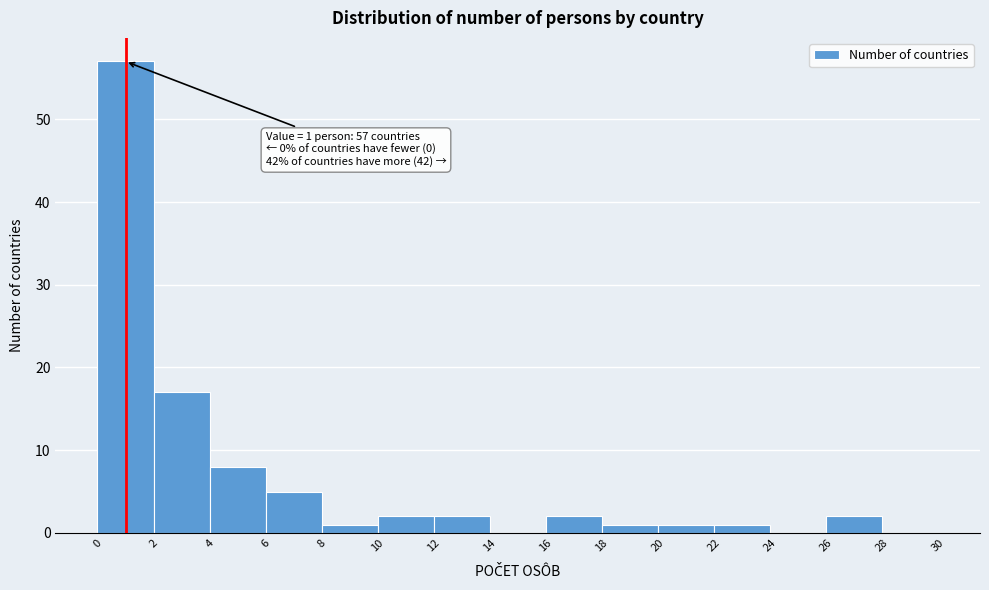

Which range on the x-axis has the tallest bar?

0 to 2